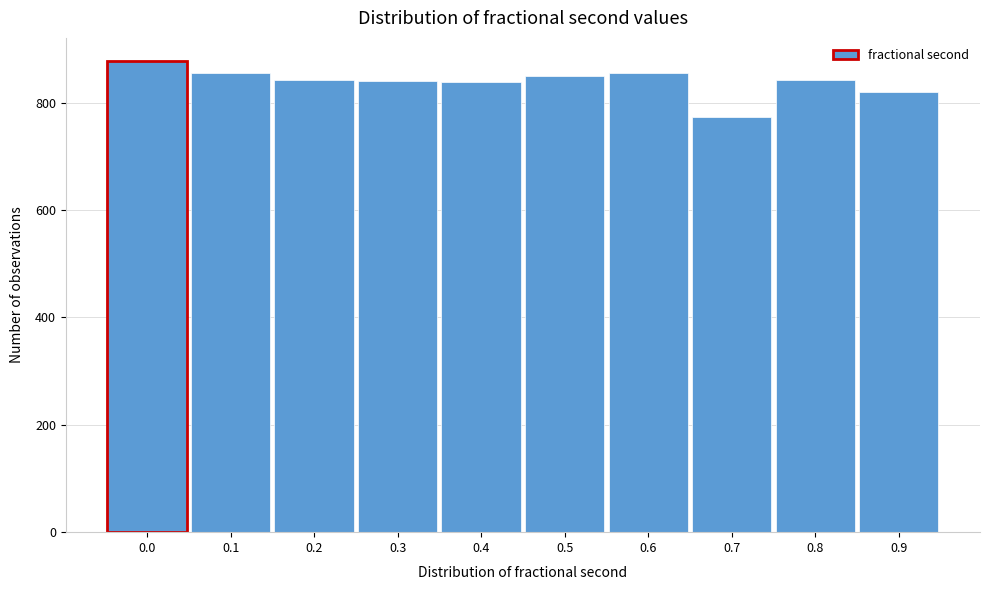

The chart shows a value of 877 at 0.0. True or false?

True